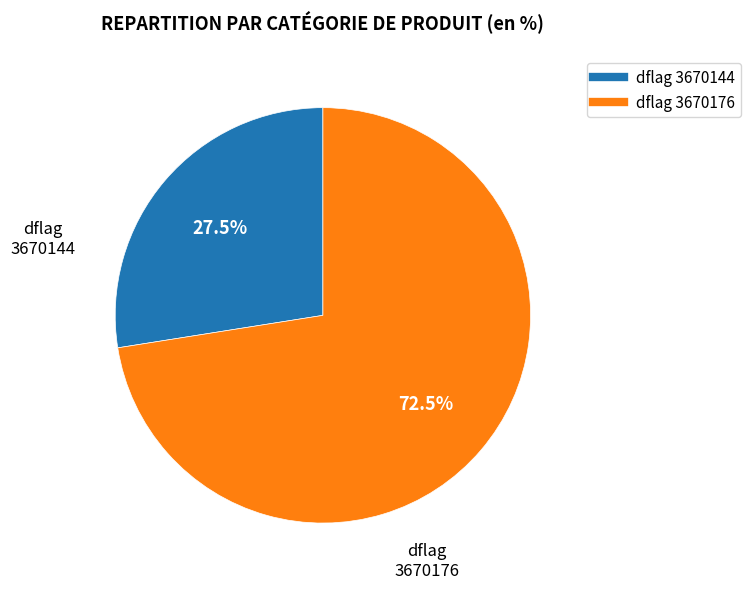

How many slices are in this pie chart?

2